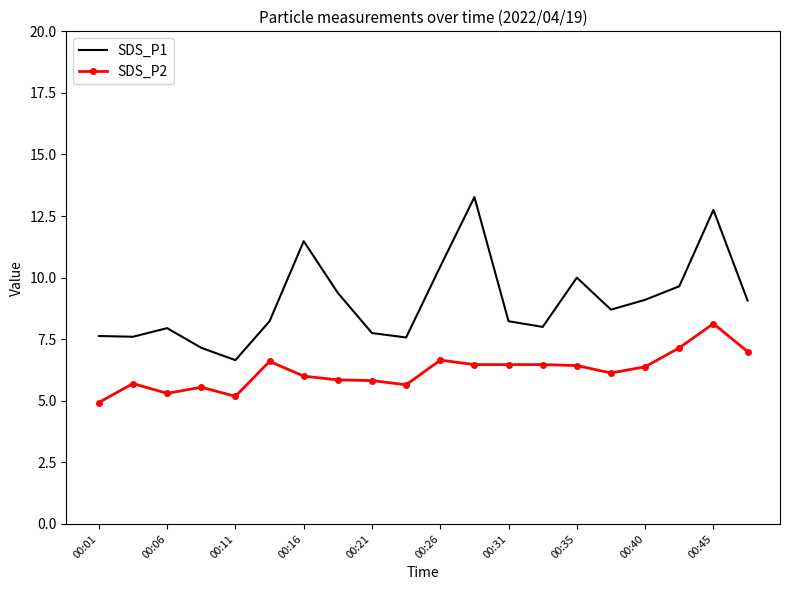

List the series in order of their peak value, highest first.

SDS_P1, SDS_P2